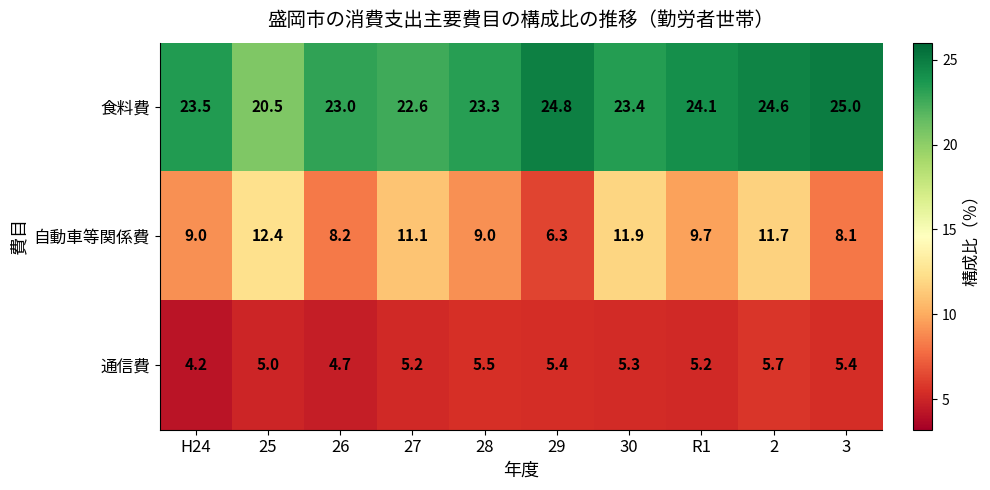

Is it true that 通信費 equals 1.1 at R1?

False